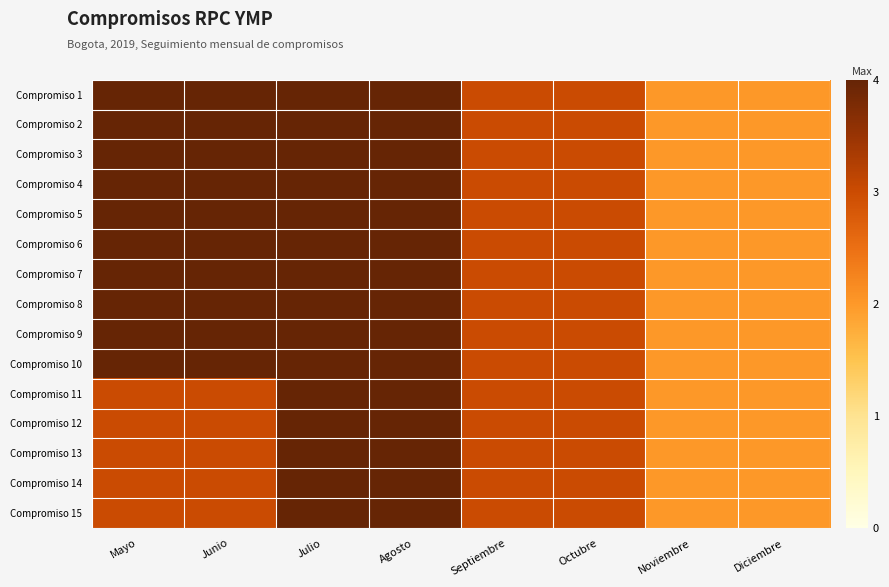

How many categories are shown in the chart?

8